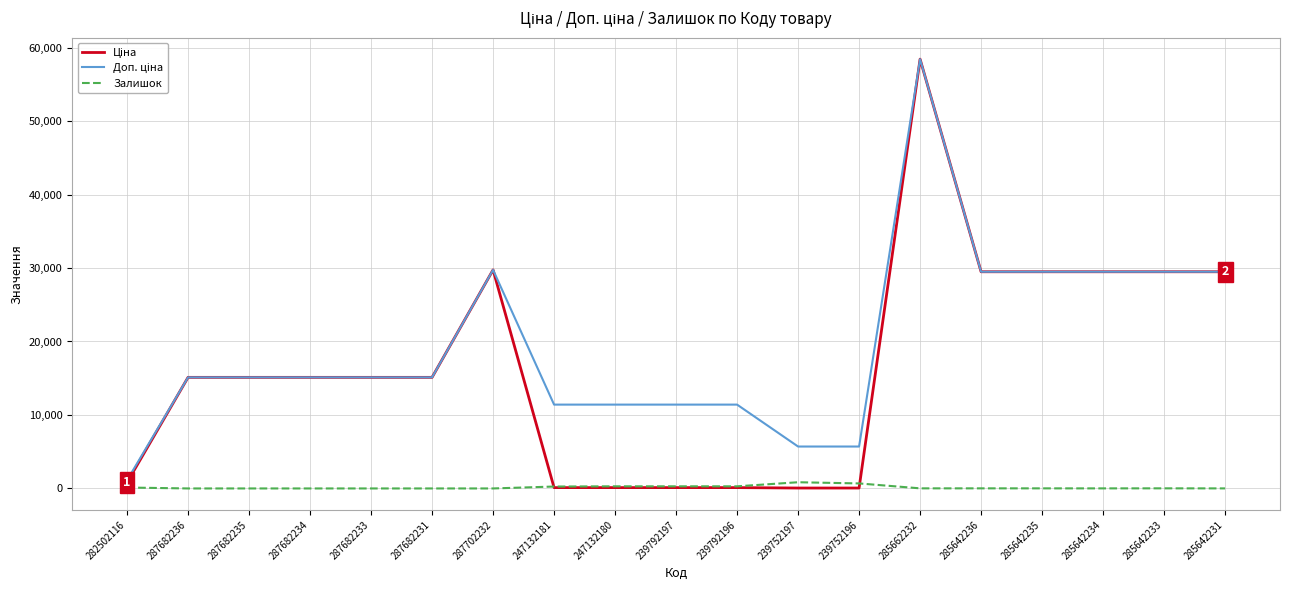

At which category is the sum across all series the highest?

285662232